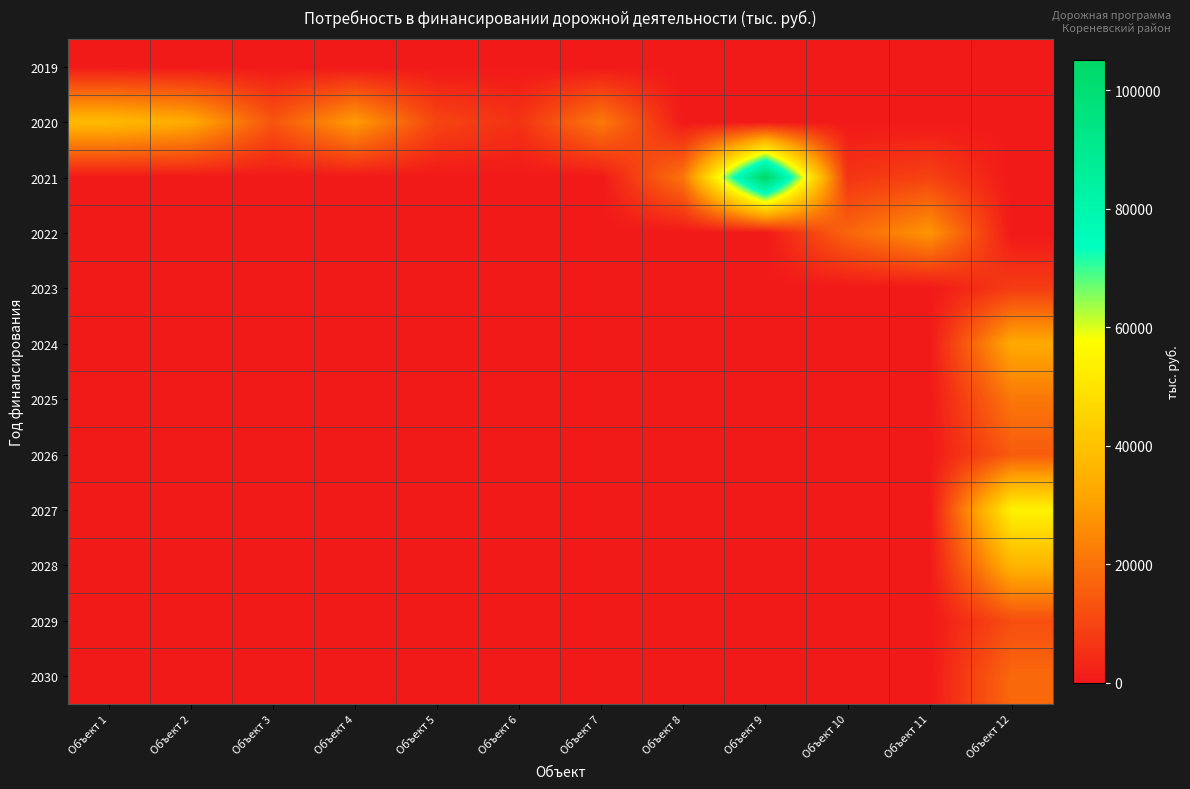

Between Объект 6 and Объект 7, which is larger?

Объект 6